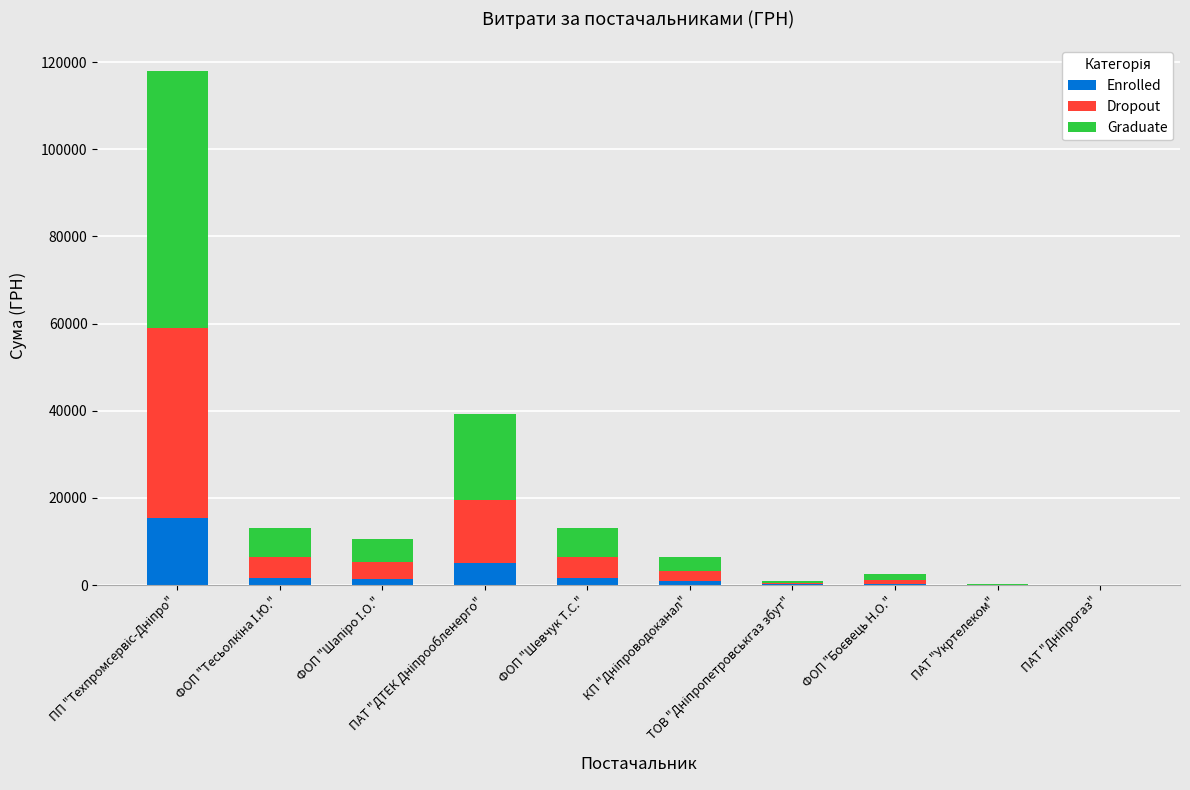

What is the maximum value for Enrolled?

15328.6